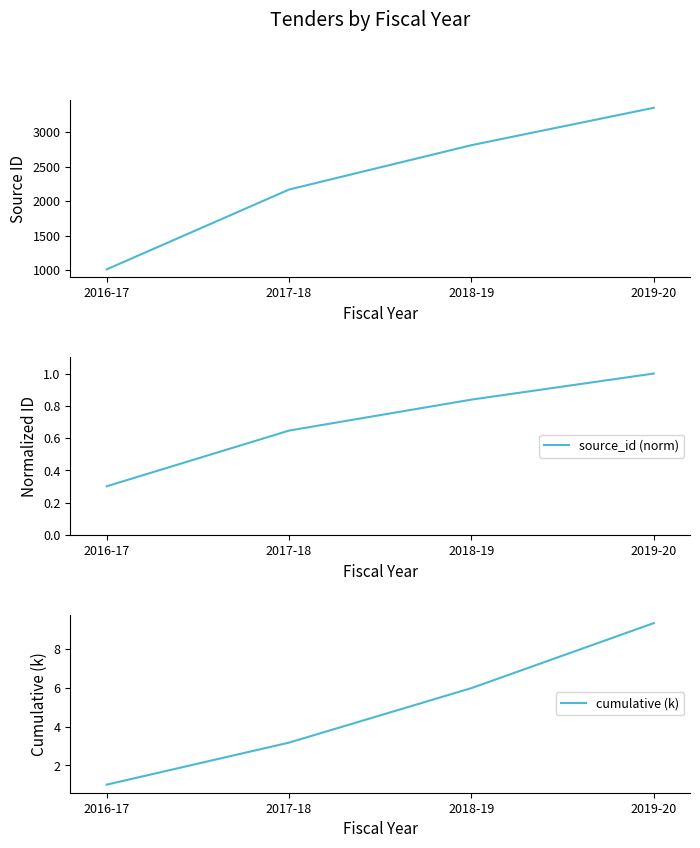

True or false: source_id and cumulative (k) intersect in this chart.

False